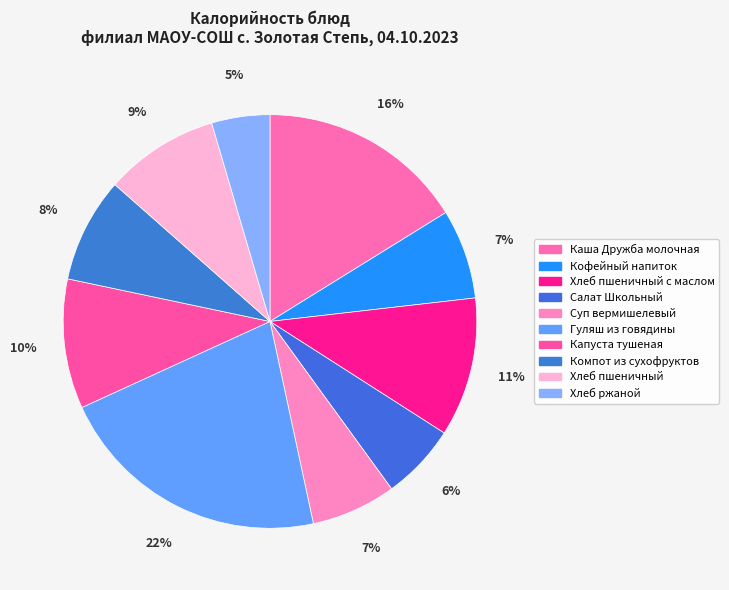

To the nearest percent, what percentage of the pie is Салат Школьный?

6%